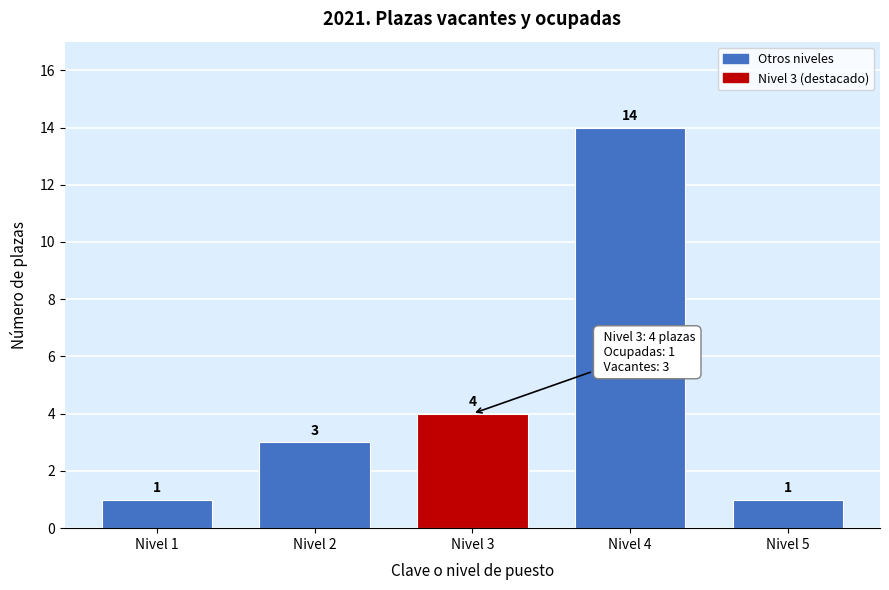

Reading right to left, extract all data points from this chart.

1	14	4	3	1